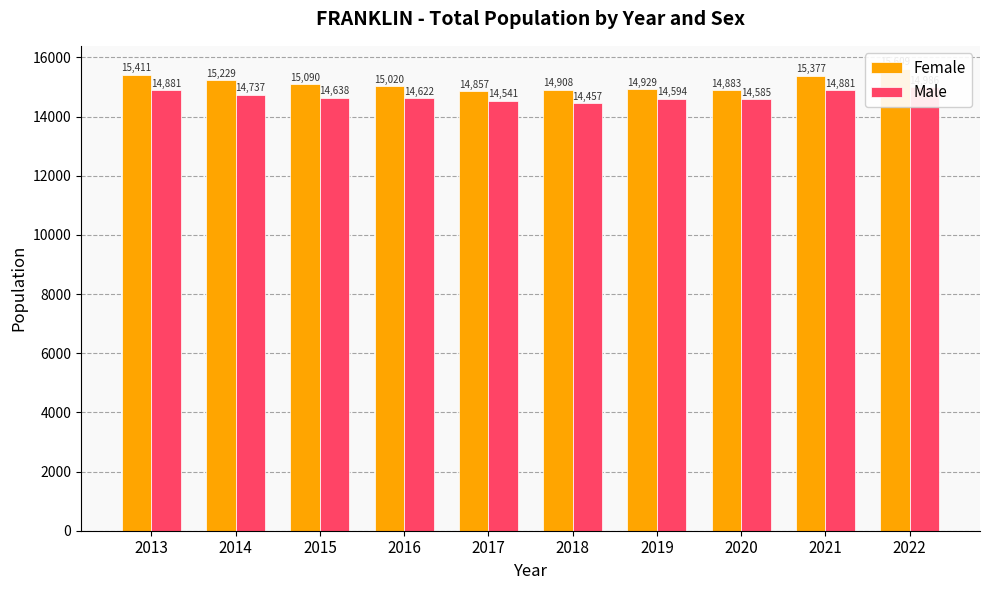

What is the sum of all Male values?

146921.9